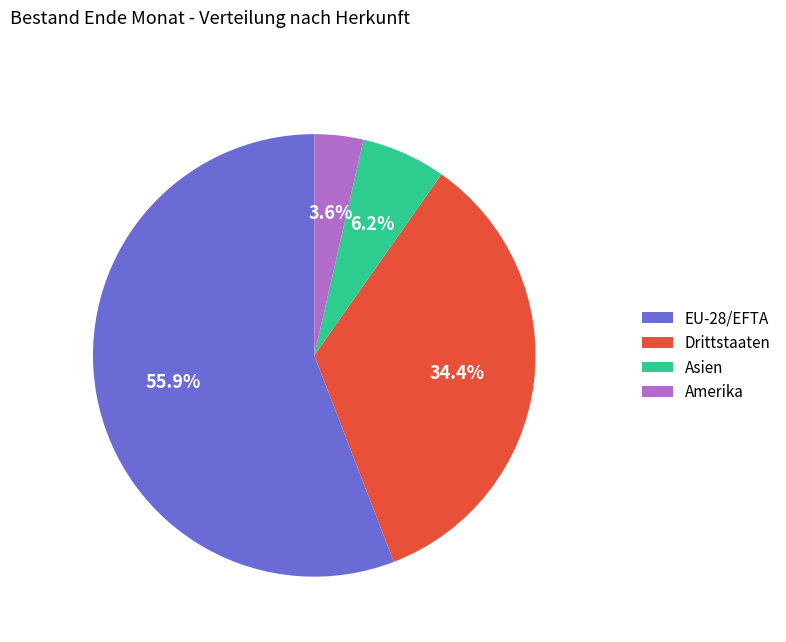

Does any single category account for the majority?

Yes